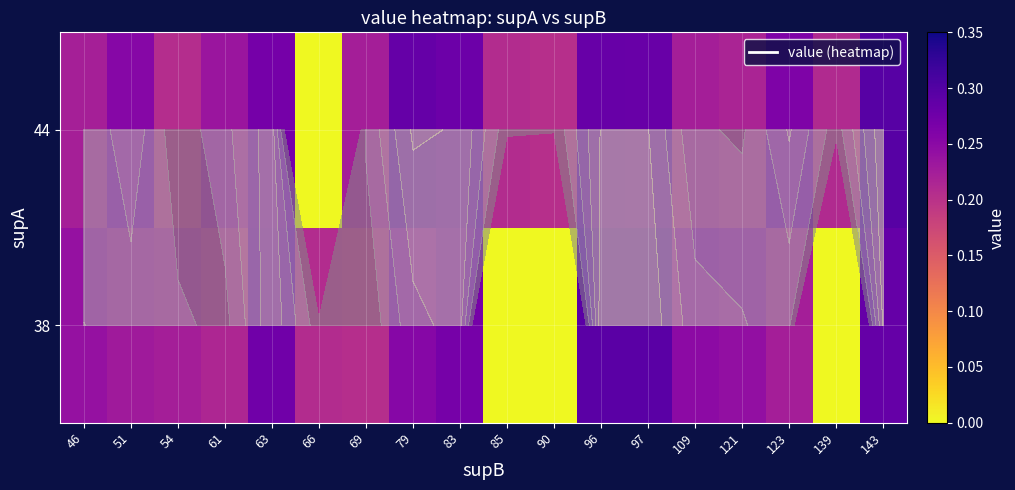

Count the number of data series in this chart.

2